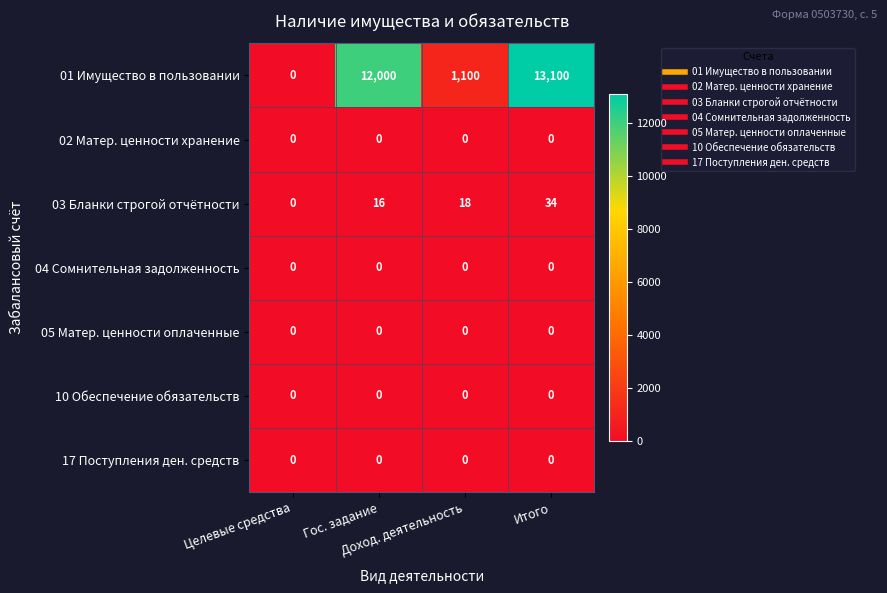

What is the highest value of the 01 Имущество в пользовании series?

13100